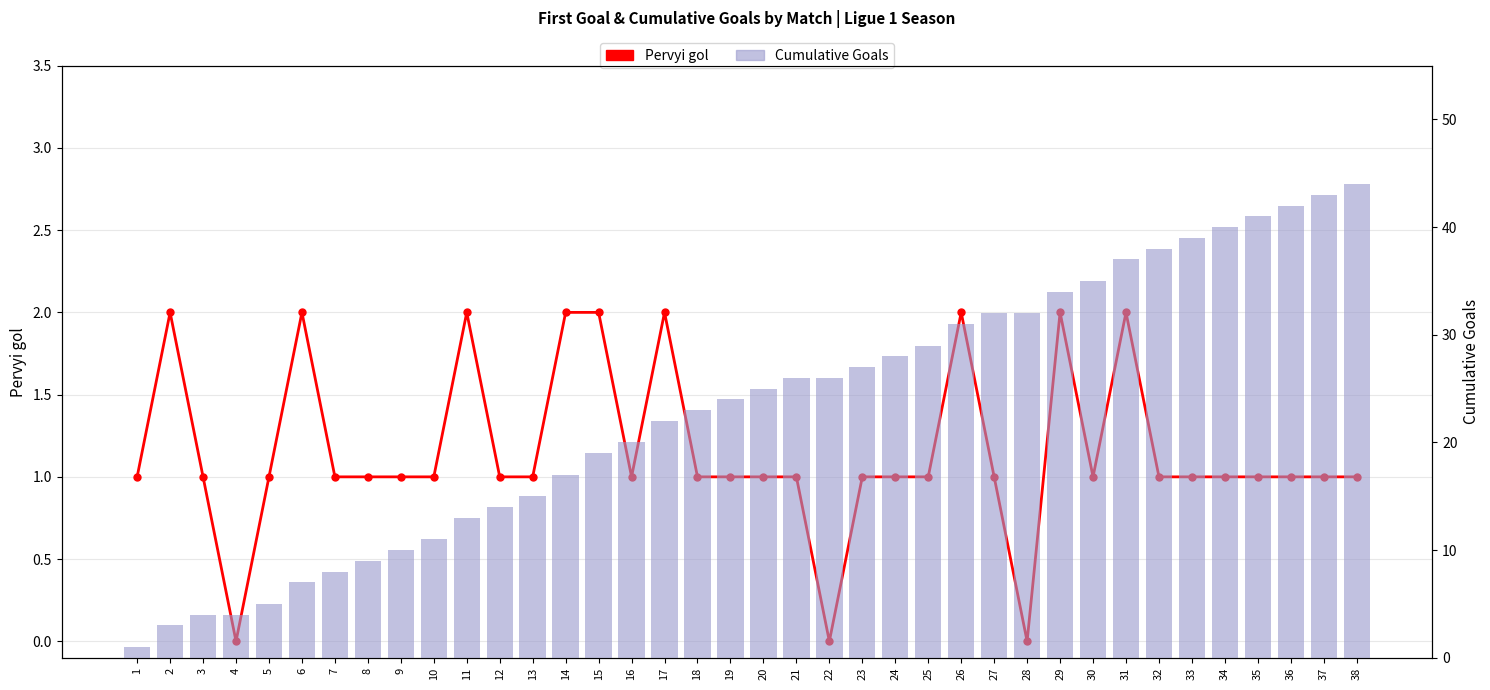

What is the difference between the highest and lowest values at 30?

34